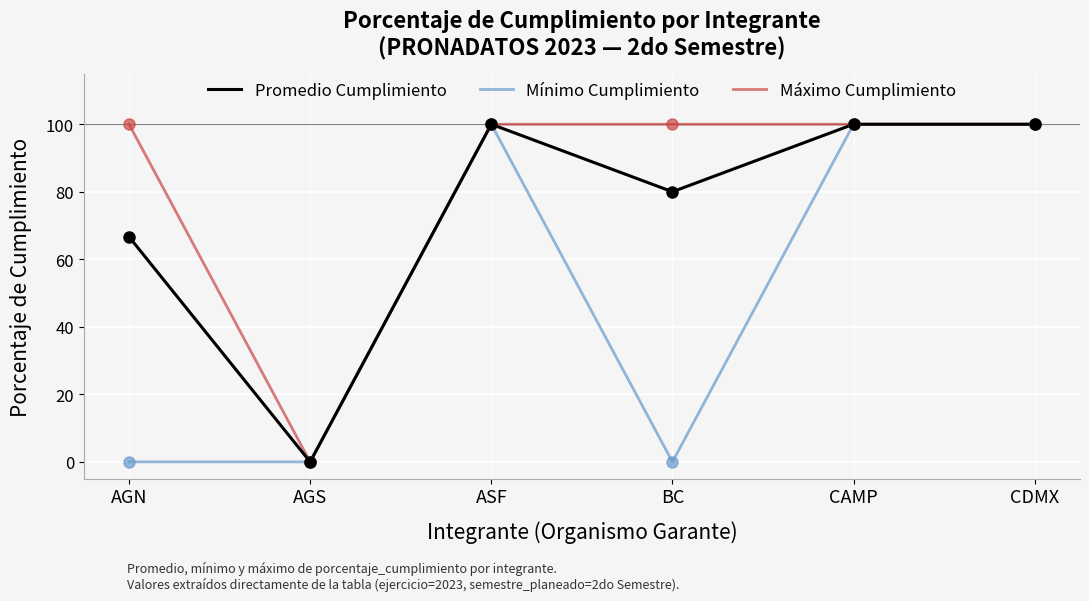

Is it true that Promedio Cumplimiento equals -34.7 at AGS?

False